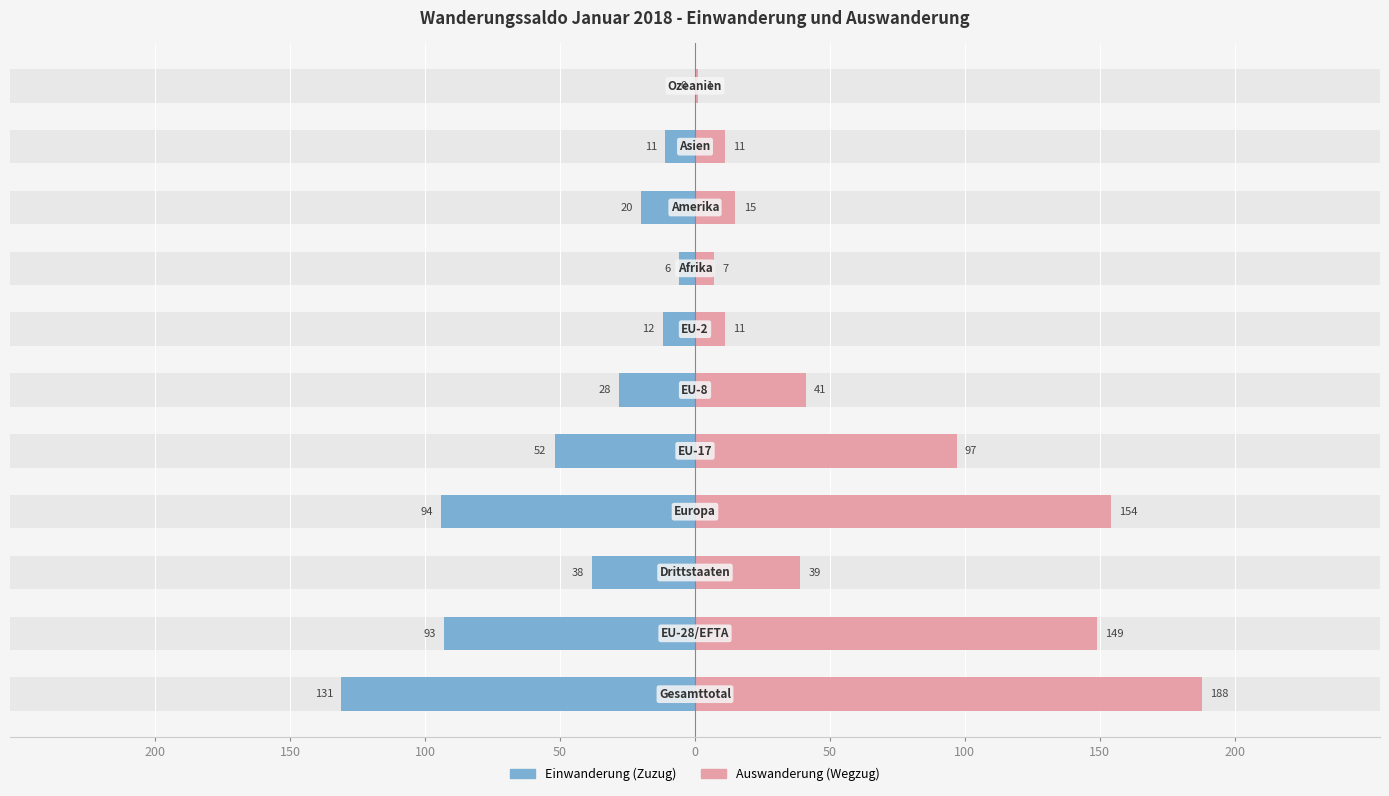

True or false: Auswanderung (Wegzug) has a value of 24 at 50.

False